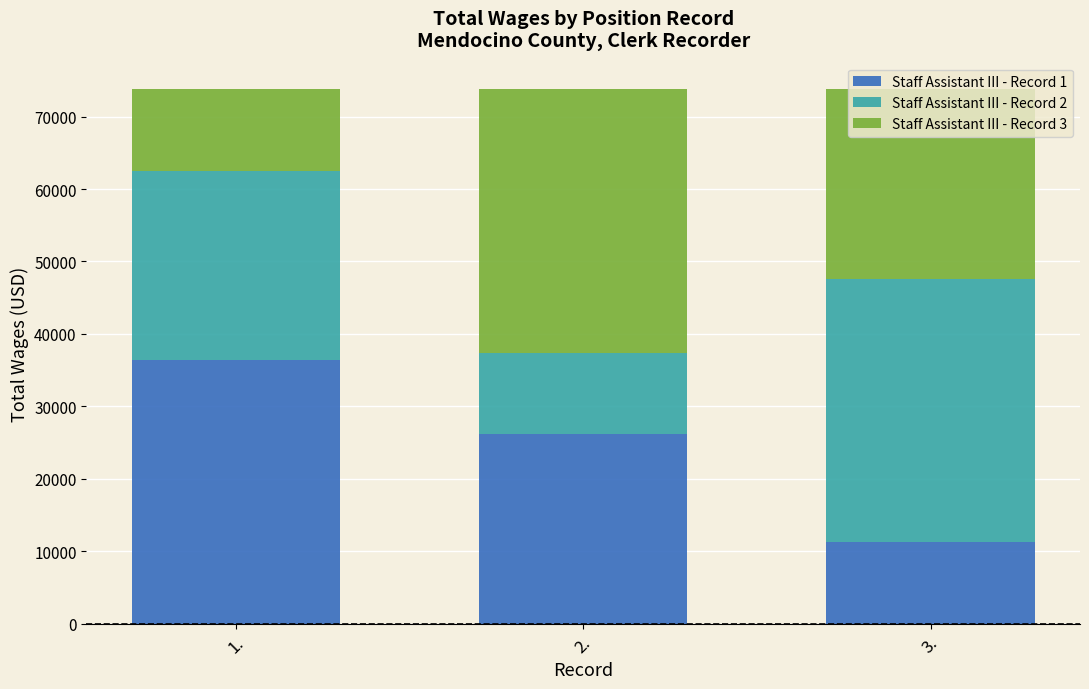

Are the bars horizontal?

No